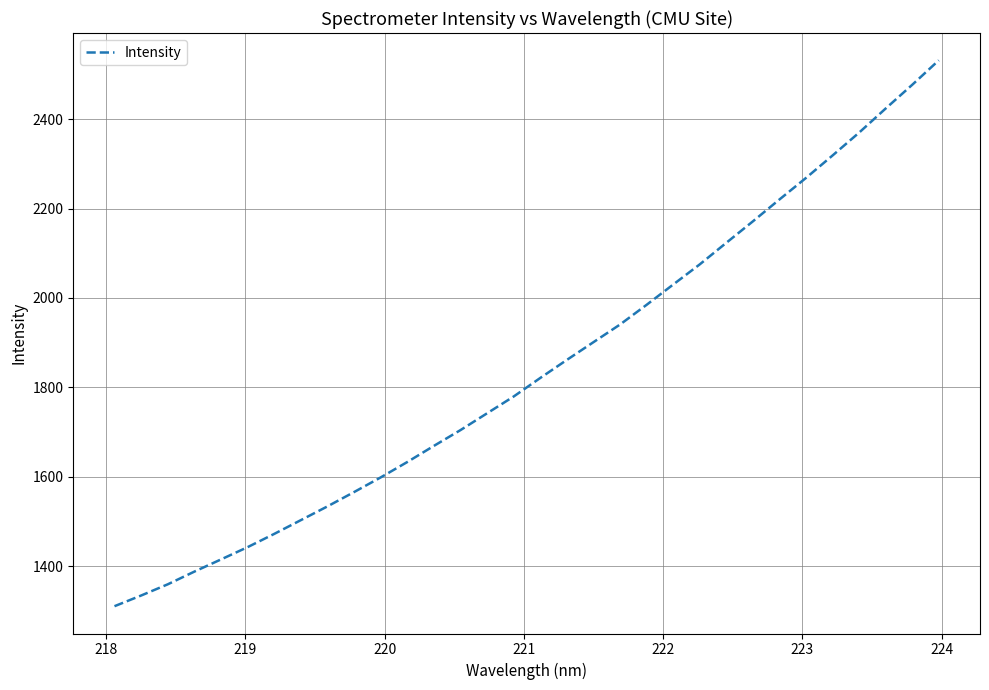

What is the smallest value displayed?

1310.9